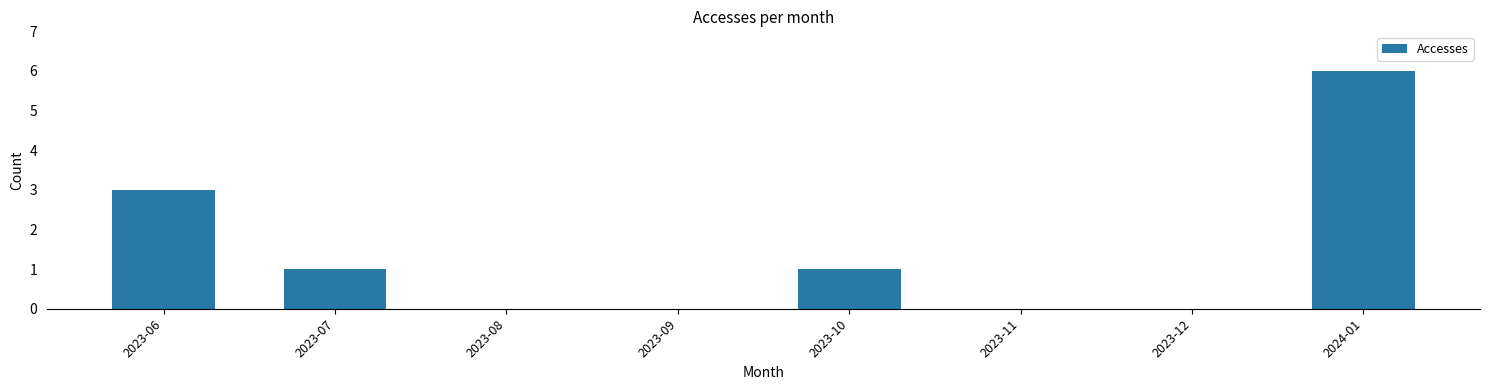

Is it true that the value at 2023-09 is -3?

False